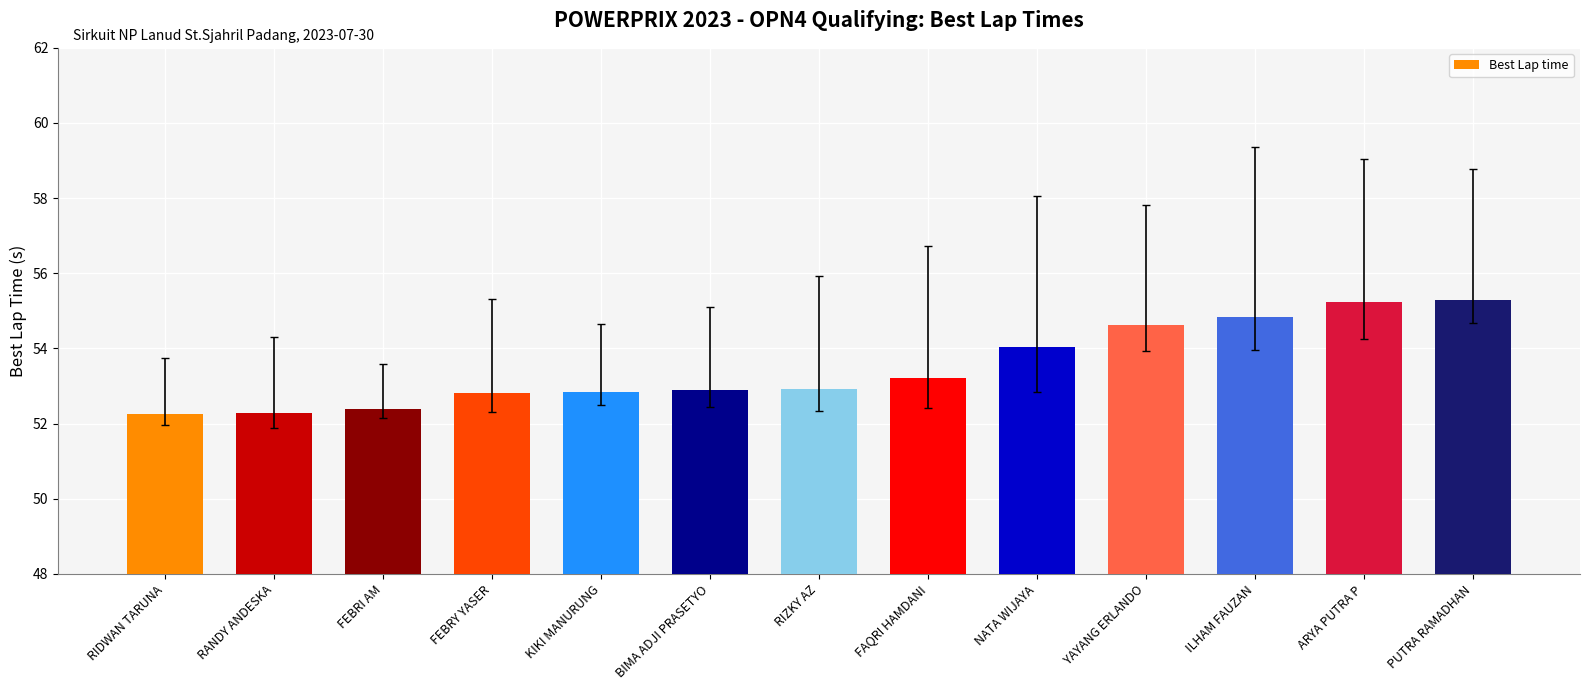

What is the value of the 11th bar from the left?

54.8